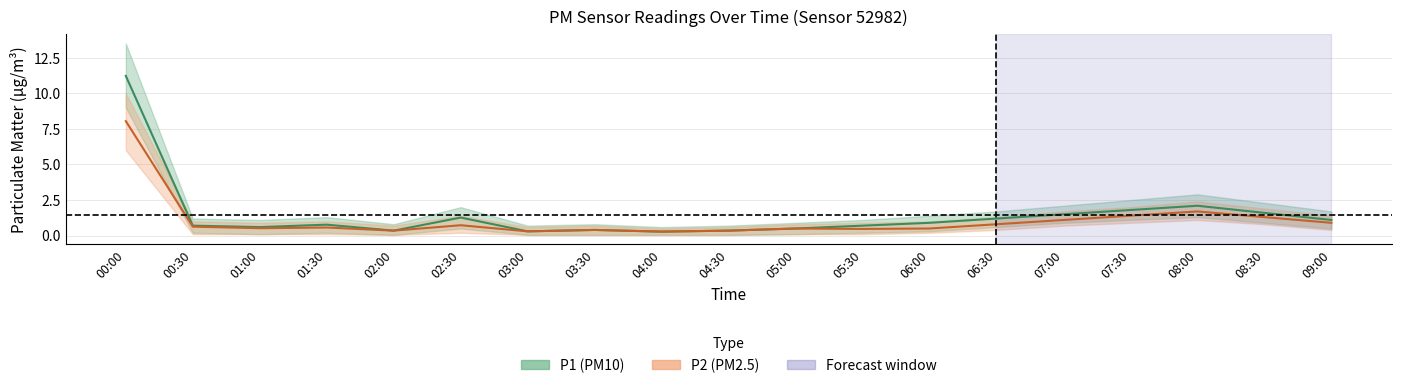

True or false: P2 and P1 cross at least once.

False